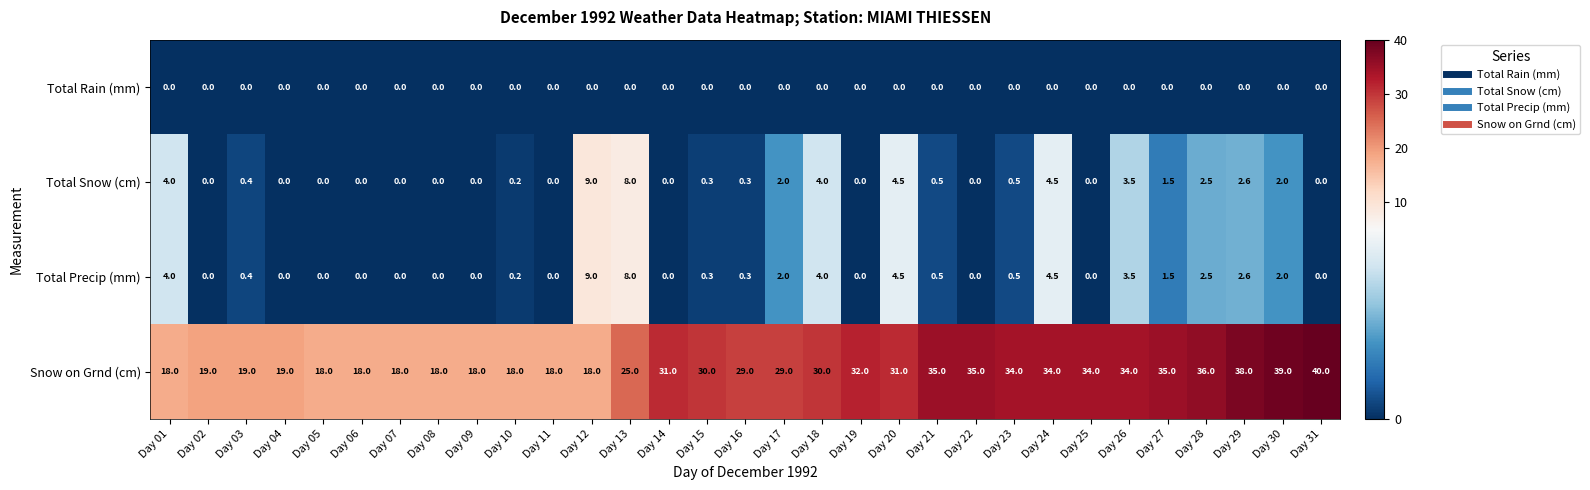

The value of Total Rain (mm) at Day 31 is 0.0. True or false?

True